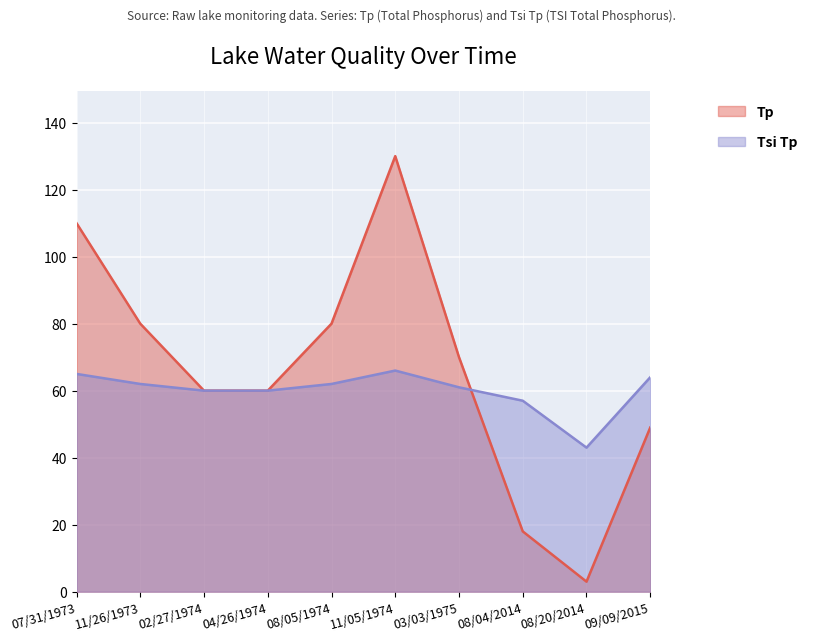

Is it true that Tsi Tp equals 62 at 08/20/2014?

False